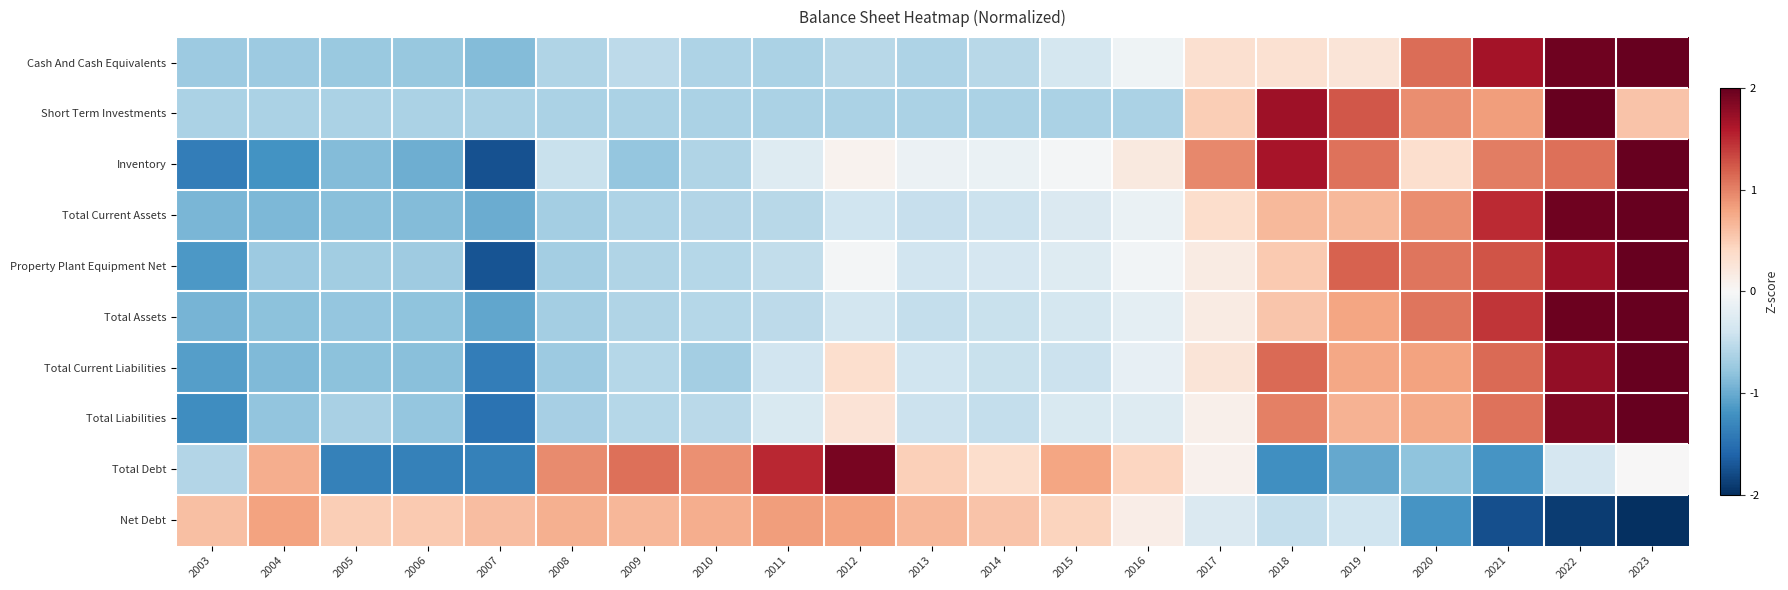

Reading left to right, extract all data points from this chart.

Cash And Cash Equivalents: 2003=-0.7	2004=-0.7	2005=-0.7	2006=-0.8	2007=-0.9	2008=-0.6	2009=-0.5	2010=-0.6	2011=-0.6	2012=-0.6	2013=-0.6	2014=-0.6	2015=-0.3	2016=-0.1	2017=0.3	2018=0.3	2019=0.3	2020=1.1	2021=1.7	2022=1.9	2023=2.0
Short Term Investments: 2003=-0.6	2004=-0.6	2005=-0.6	2006=-0.6	2007=-0.6	2008=-0.6	2009=-0.6	2010=-0.6	2011=-0.6	2012=-0.6	2013=-0.6	2014=-0.6	2015=-0.6	2016=-0.6	2017=0.5	2018=1.7	2019=1.2	2020=0.9	2021=0.8	2022=2.0	2023=0.6
Inventory: 2003=-1.4	2004=-1.2	2005=-0.9	2006=-1.0	2007=-1.7	2008=-0.4	2009=-0.8	2010=-0.6	2011=-0.3	2012=0.1	2013=-0.1	2014=-0.1	2015=-0.0	2016=0.2	2017=1.0	2018=1.6	2019=1.1	2020=0.3	2021=1.0	2022=1.1	2023=2.0
Total Current Assets: 2003=-0.9	2004=-0.9	2005=-0.8	2006=-0.9	2007=-1.0	2008=-0.7	2009=-0.6	2010=-0.6	2011=-0.6	2012=-0.4	2013=-0.5	2014=-0.4	2015=-0.3	2016=-0.1	2017=0.4	2018=0.7	2019=0.6	2020=0.9	2021=1.5	2022=1.9	2023=2.0
Property Plant Equipment Net: 2003=-1.1	2004=-0.7	2005=-0.7	2006=-0.7	2007=-1.7	2008=-0.7	2009=-0.6	2010=-0.6	2011=-0.5	2012=-0.0	2013=-0.4	2014=-0.3	2015=-0.3	2016=-0.1	2017=0.2	2018=0.5	2019=1.2	2020=1.1	2021=1.3	2022=1.7	2023=2.0
Total Assets: 2003=-0.9	2004=-0.8	2005=-0.8	2006=-0.8	2007=-1.0	2008=-0.7	2009=-0.6	2010=-0.6	2011=-0.5	2012=-0.4	2013=-0.5	2014=-0.4	2015=-0.3	2016=-0.2	2017=0.2	2018=0.6	2019=0.8	2020=1.1	2021=1.4	2022=2.0	2023=2.0
Total Current Liabilities: 2003=-1.1	2004=-0.9	2005=-0.8	2006=-0.8	2007=-1.4	2008=-0.7	2009=-0.6	2010=-0.7	2011=-0.4	2012=0.3	2013=-0.4	2014=-0.4	2015=-0.4	2016=-0.2	2017=0.3	2018=1.1	2019=0.8	2020=0.8	2021=1.1	2022=1.8	2023=2.0
Total Liabilities: 2003=-1.2	2004=-0.8	2005=-0.6	2006=-0.8	2007=-1.5	2008=-0.7	2009=-0.6	2010=-0.5	2011=-0.3	2012=0.3	2013=-0.4	2014=-0.5	2015=-0.3	2016=-0.3	2017=0.1	2018=1.0	2019=0.7	2020=0.8	2021=1.1	2022=1.9	2023=2.0
Total Debt: 2003=-0.6	2004=0.7	2005=-1.3	2006=-1.3	2007=-1.3	2008=0.9	2009=1.1	2010=0.9	2011=1.5	2012=1.9	2013=0.5	2014=0.4	2015=0.8	2016=0.4	2017=0.1	2018=-1.2	2019=-1.0	2020=-0.8	2021=-1.2	2022=-0.3	2023=0.0
Net Debt: 2003=0.6	2004=0.8	2005=0.5	2006=0.5	2007=0.6	2008=0.7	2009=0.7	2010=0.7	2011=0.8	2012=0.8	2013=0.7	2014=0.6	2015=0.4	2016=0.1	2017=-0.3	2018=-0.5	2019=-0.4	2020=-1.2	2021=-1.8	2022=-1.9	2023=-2.0